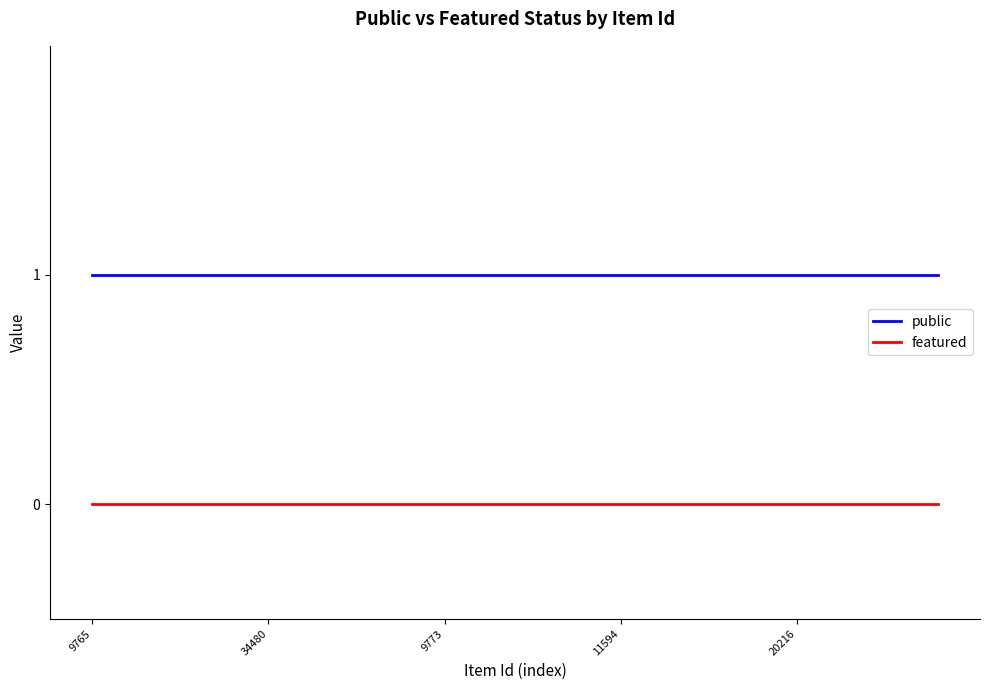

Which series has the largest total across all categories?

public